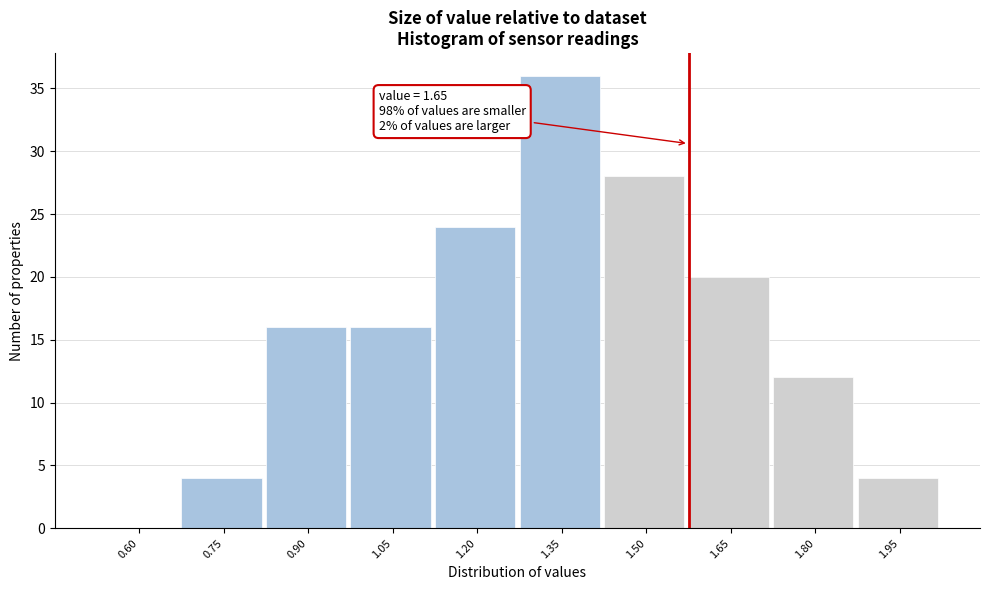

Reading left to right, what are all the values shown in this chart?

0.60=0	0.75=4	0.90=16	1.05=16	1.20=24	1.35=36	1.50=28	1.65=20	1.80=12	1.95=4